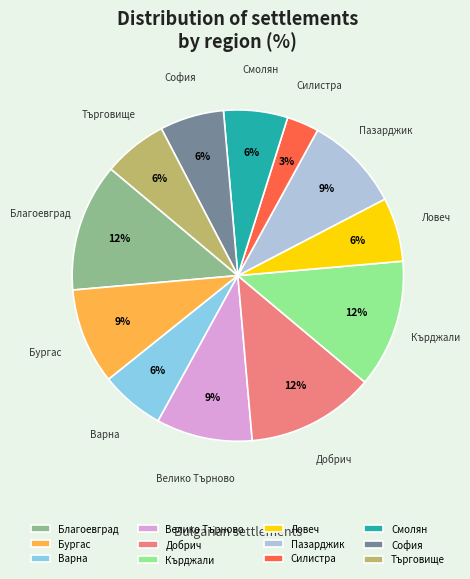

True or false: Смолян accounts for 6% of the total.

True